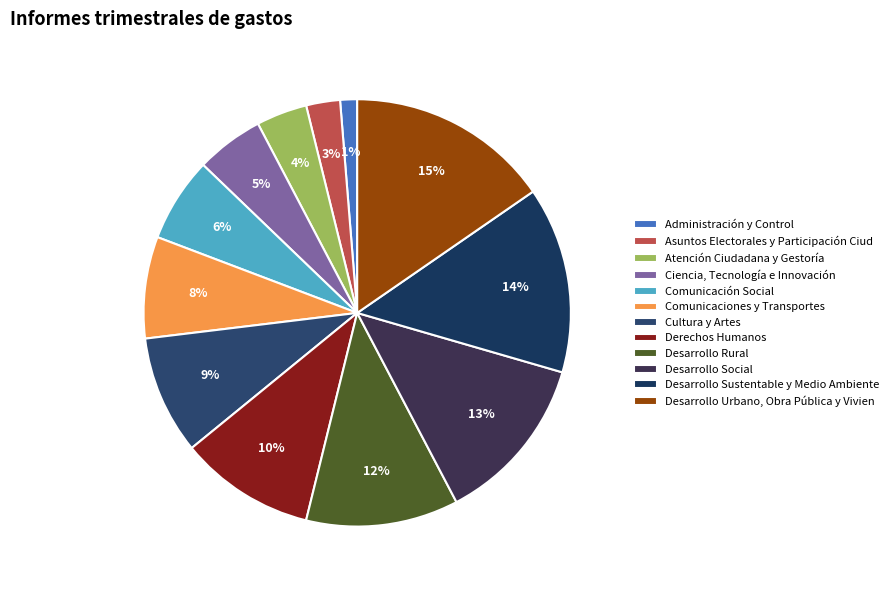

What is the largest slice in the pie chart?

Desarrollo Urbano, Obra Pública y Vivien